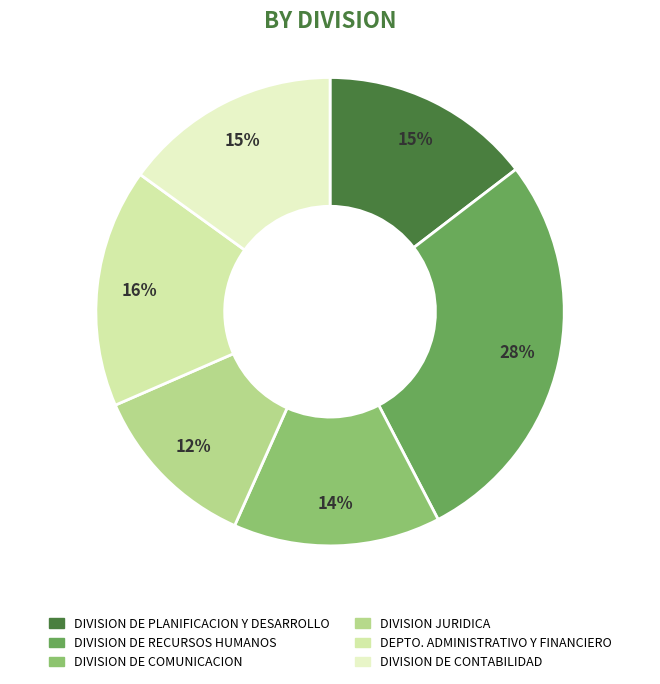

What is the smallest slice in the pie chart?

DIVISION JURIDICA